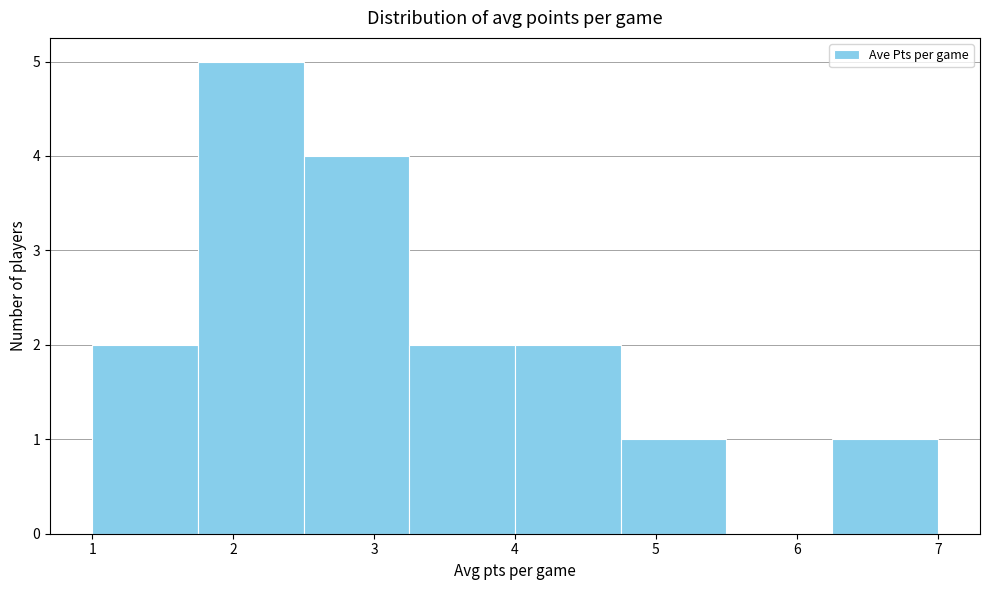

What is the height of the bar covering 6.25 to 7.00 on the x-axis? Neither the bar edges nor the heights are printed on the chart, so give them approximately, as read against the axes.

1